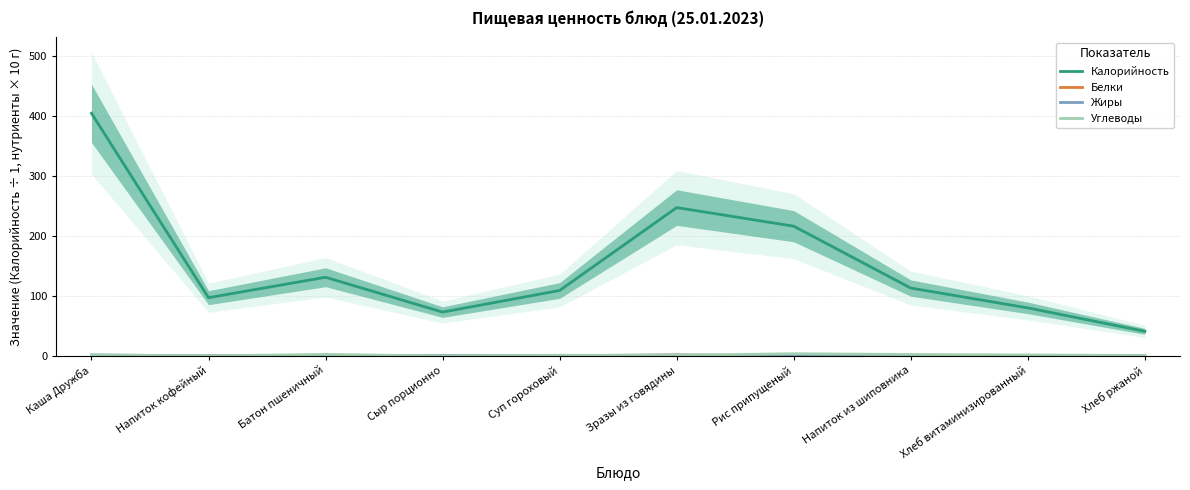

Reading left to right, extract all data points from this chart.

Калорийность: 404.0	97.0	131.0	73.0	109.0	247.0	216.0	113.0	80.0	41.0
Белки: 0.9	0.2	0.4	0.5	0.5	1.5	0.4	0.1	0.3	0.1
Жиры: 1.7	0.2	0.1	0.6	0.5	1.6	0.6	0.0	0.1	0.1
Углеводы: 1.7	0.2	2.6	0.0	1.2	1.0	3.7	2.4	1.6	0.8